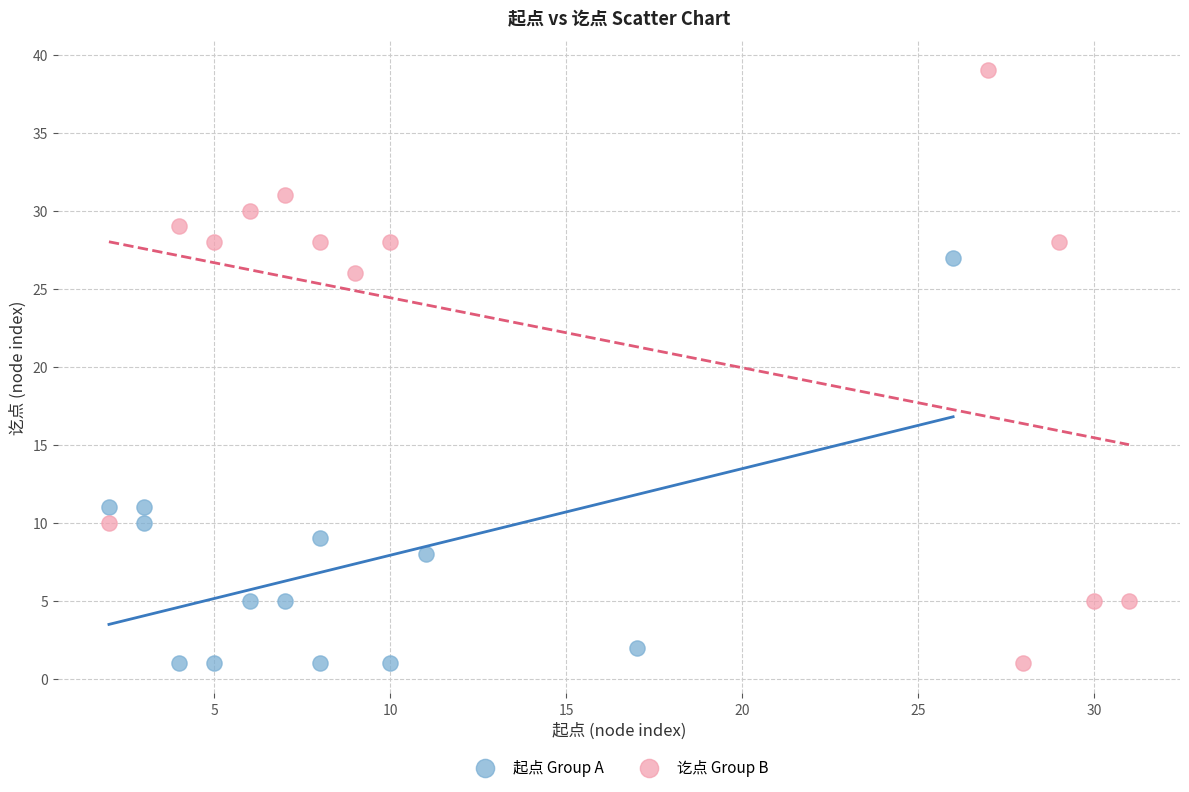

What are all the series names shown in the legend?

起点 Group A, 讫点 Group B